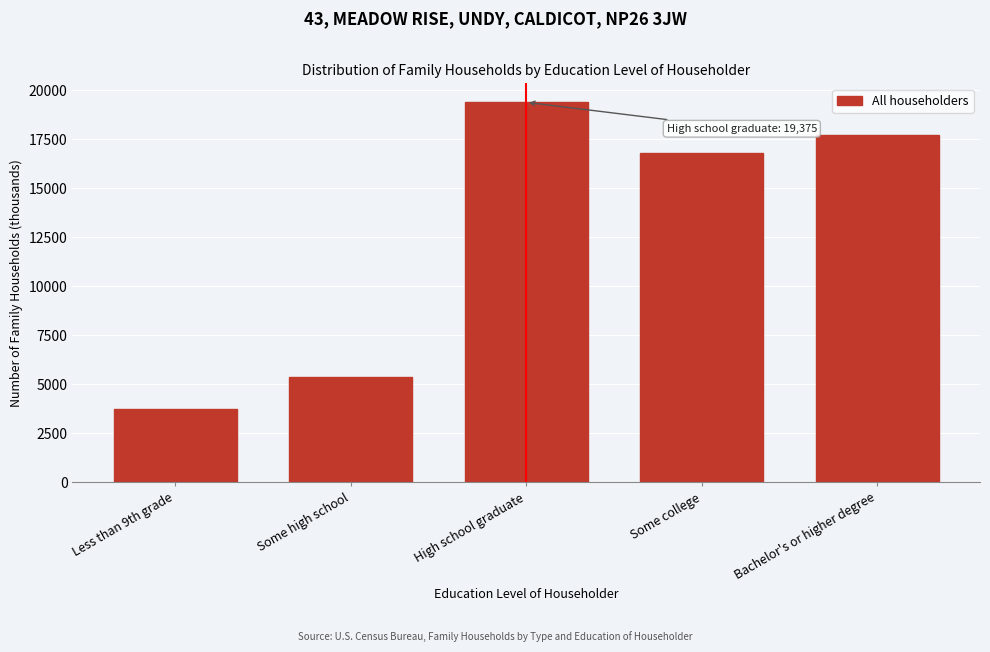

Reading right to left, list all the values displayed in this chart.

17693	16799	19375	5394	3745